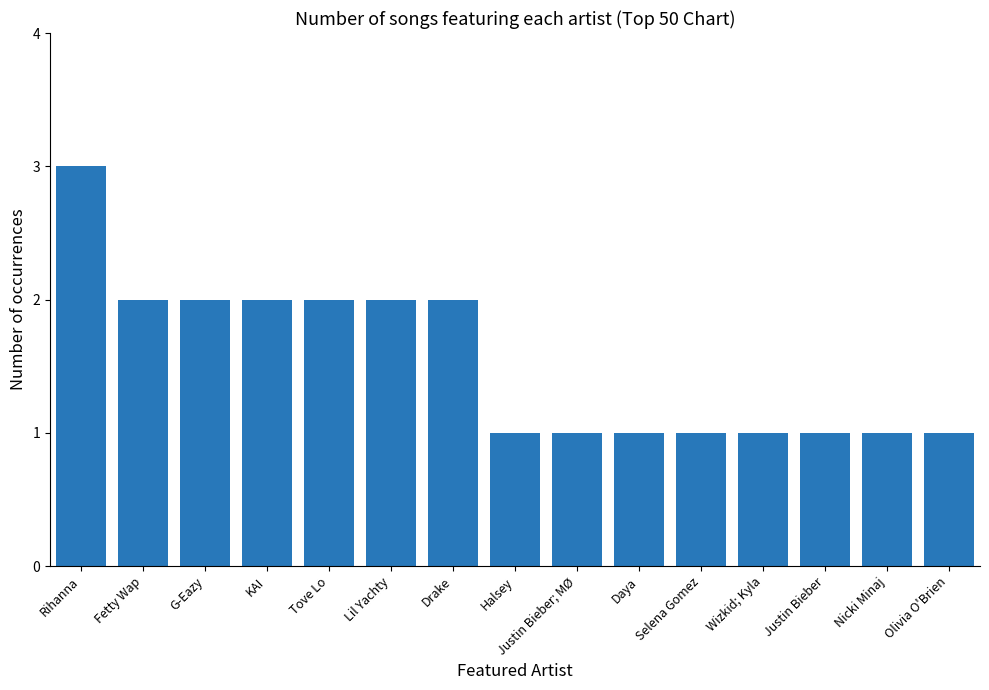

What value does the data have at Daya?

1